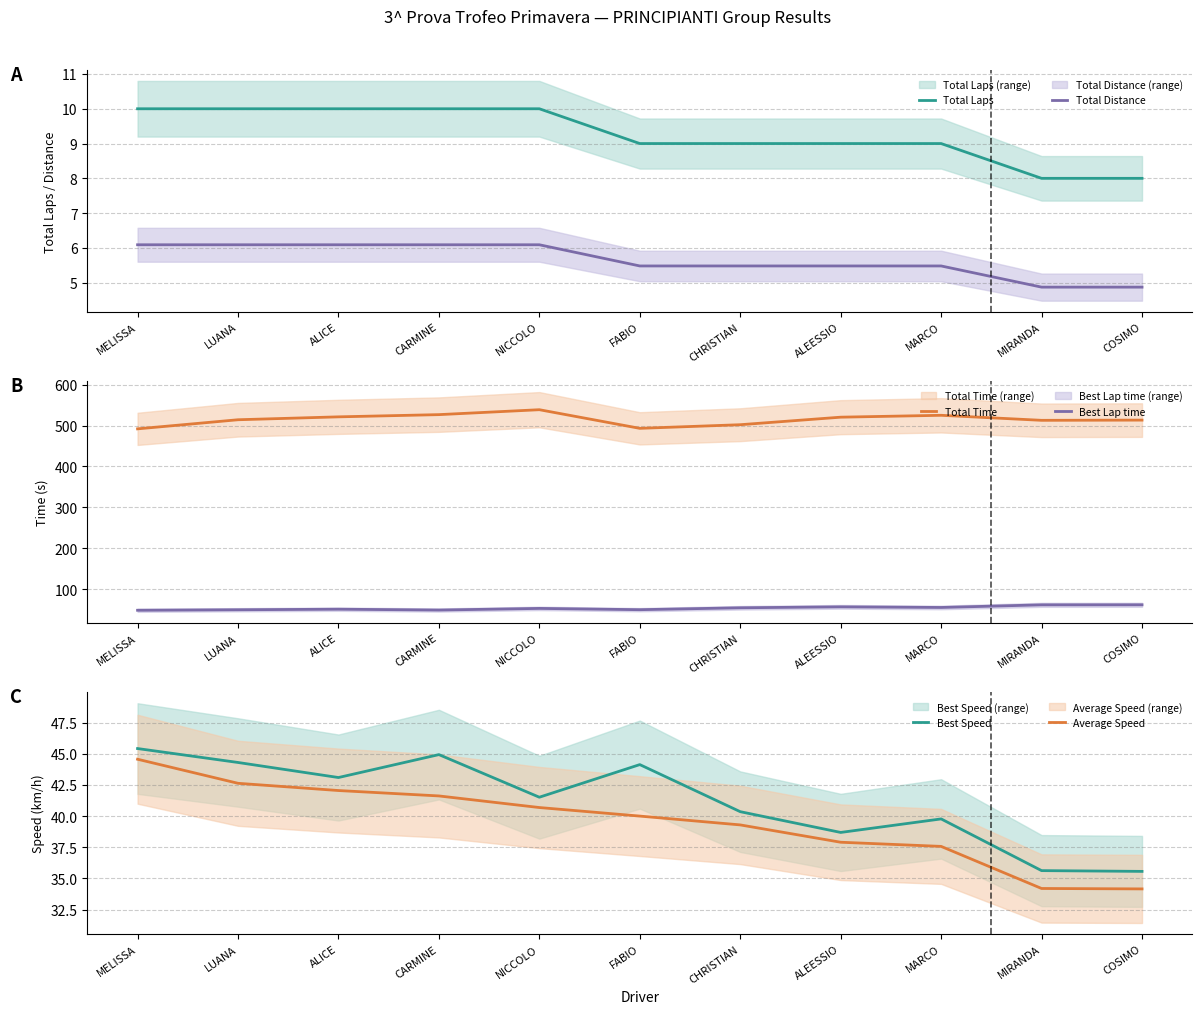

Is the value of Total Distance at MARCO greater than the value of Best Speed at FABIO?

No